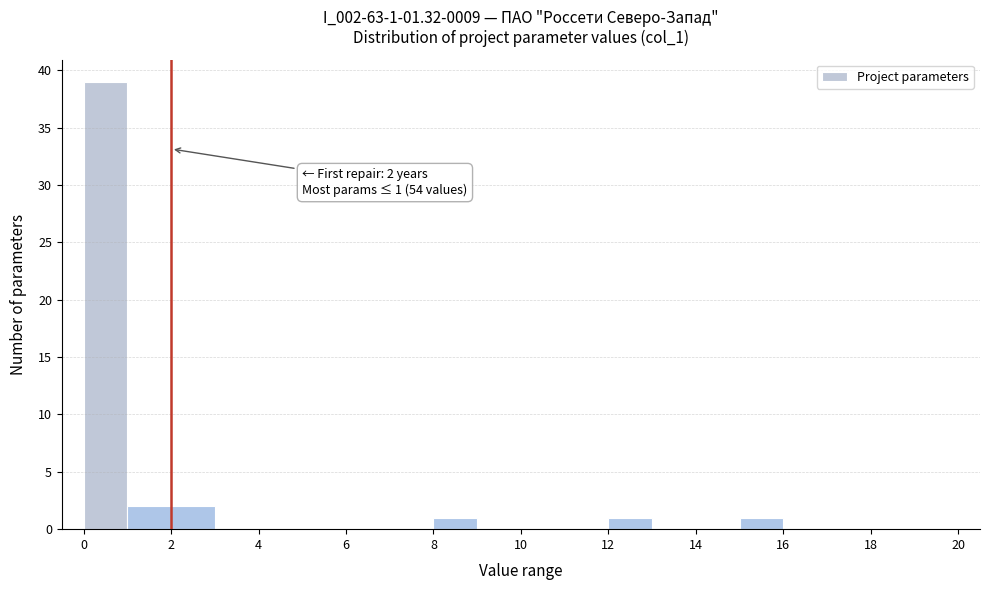

Over which range of the x-axis is the bar tallest?

0 to 1